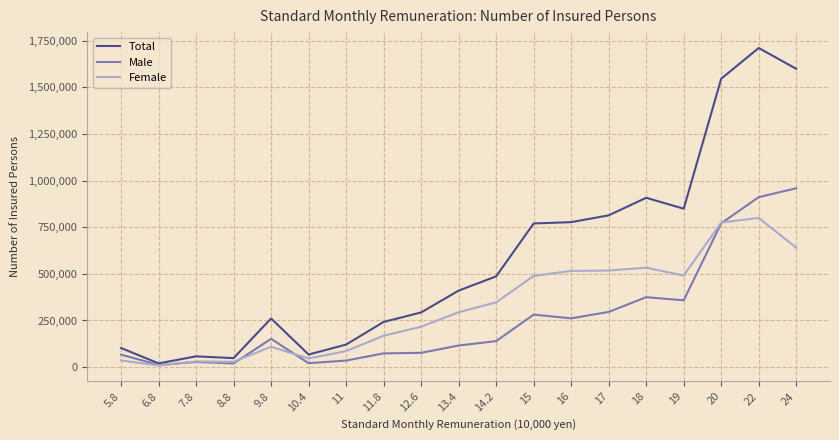

What is the difference between the maximum and minimum values in the Total series?

1691157